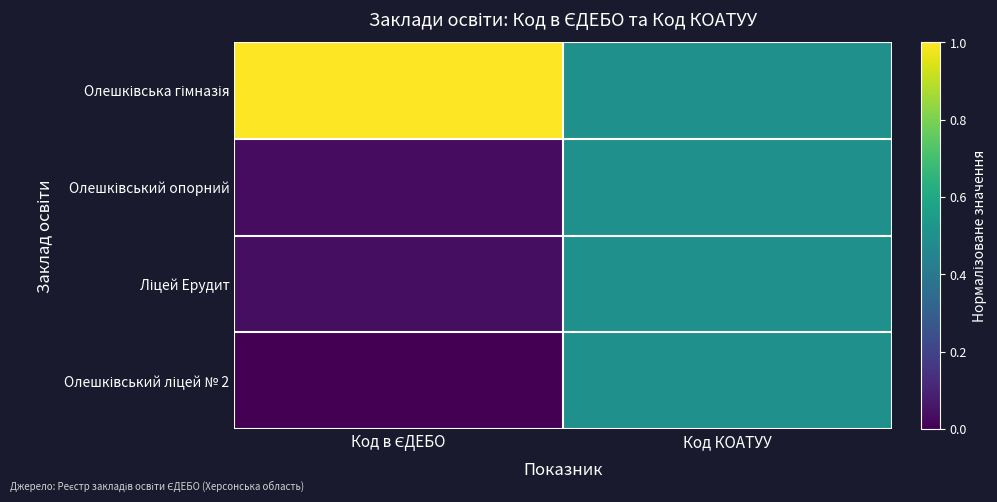

At which category is the sum across all series the highest?

Код КОАТУУ